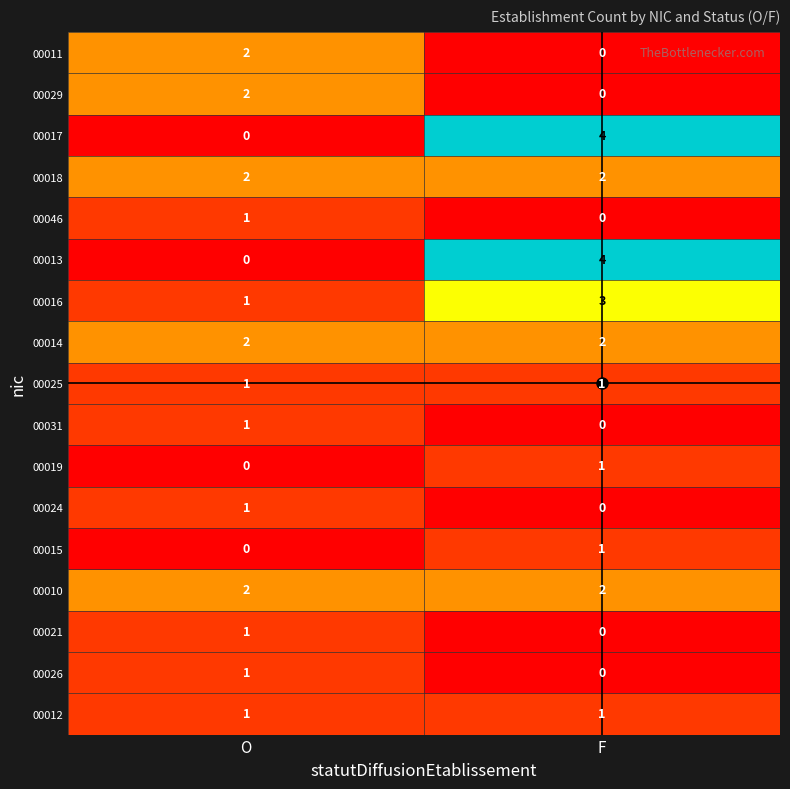

At which category is the sum across all series the highest?

F